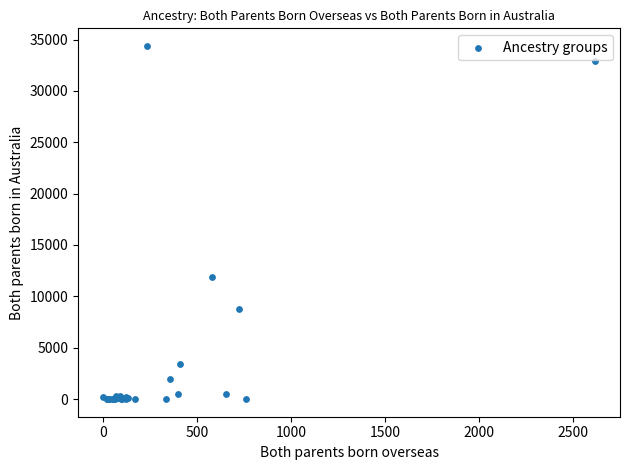

What Y value in the scatter plot is closest to 17186?

11858